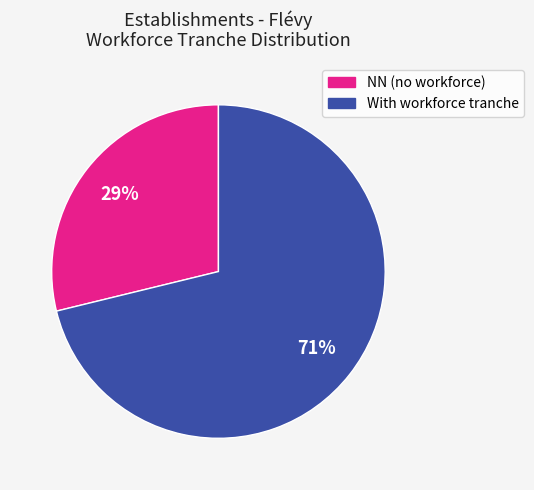

To the nearest percent, what is the average slice percentage?

50%